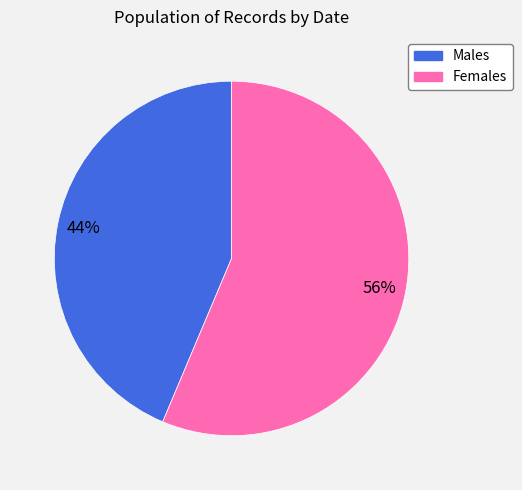

To the nearest percent, what percentage of the pie is Males?

44%